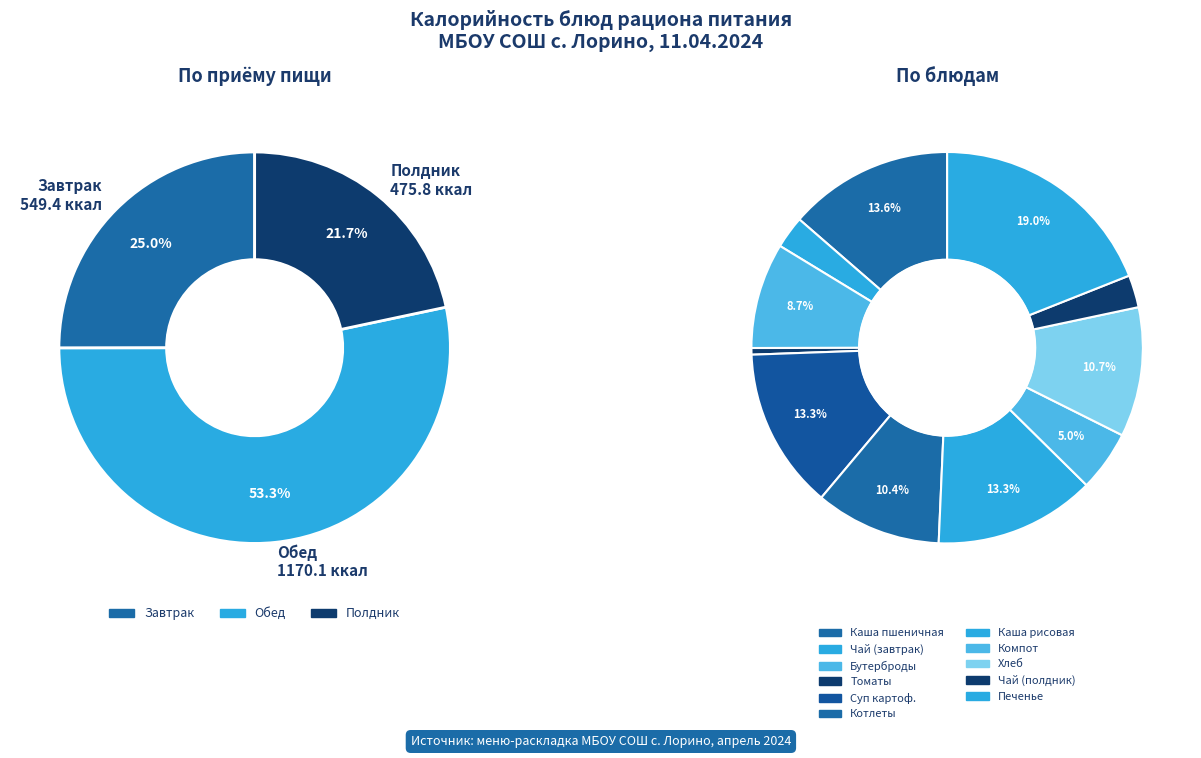

True or false: Суп картофельный с крупой accounts for 8% of the total.

False